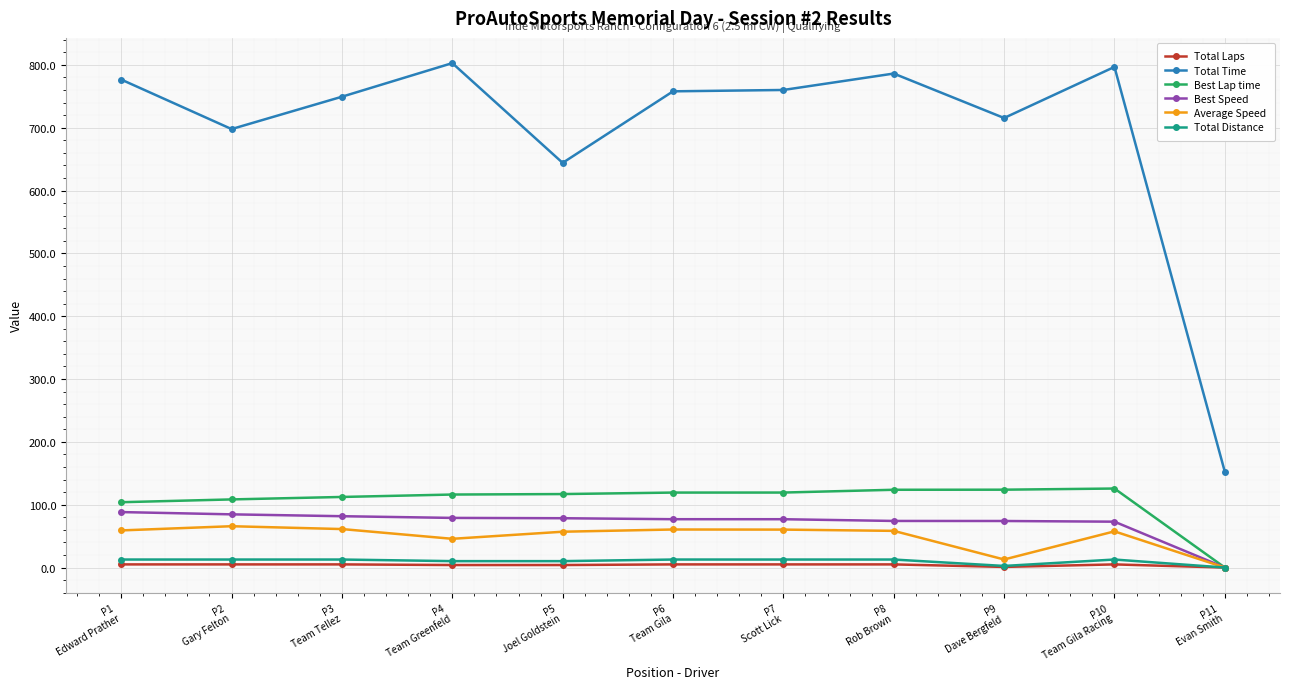

Which series has the largest total across all categories?

Total Time